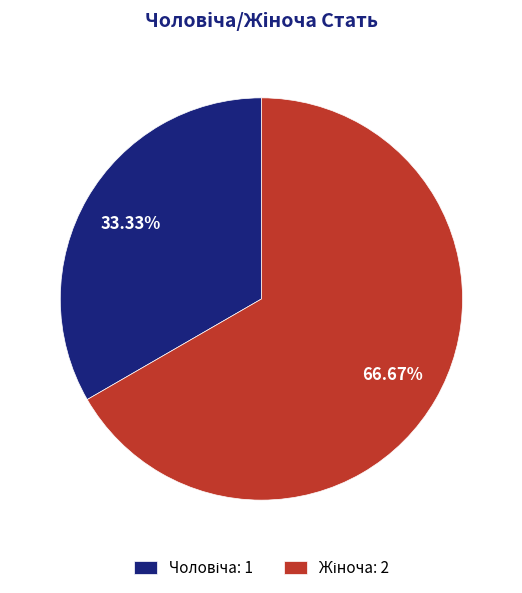

Is there a majority slice in this chart?

Yes